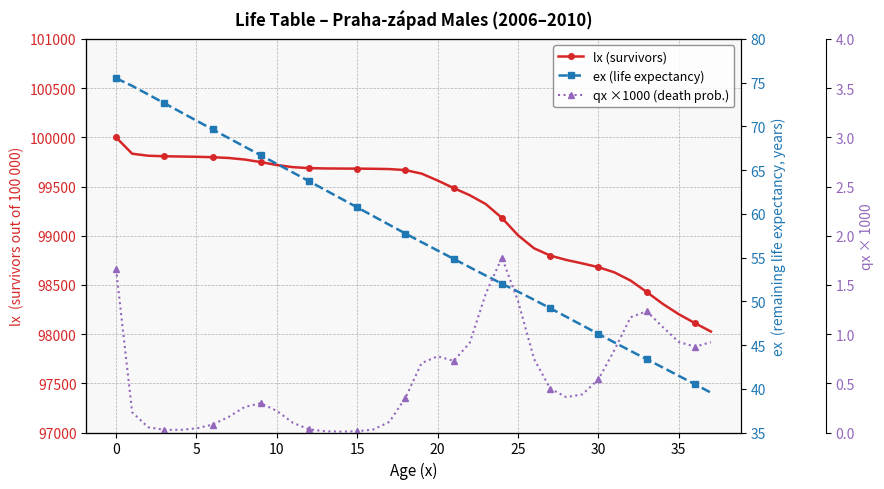

What are all the series names shown in the legend?

lx (survivors), ex (life expectancy), qx ×1000 (death prob.)